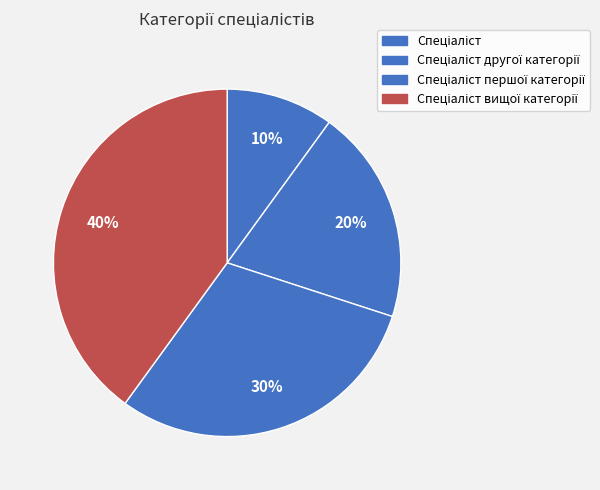

How many segments does this pie chart have?

4